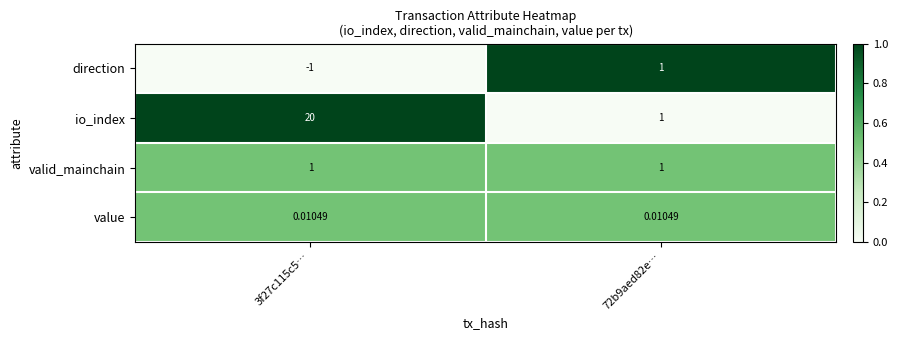

Which series changed the most between 3f27c115c5… and 72b9aed82e…?

io_index